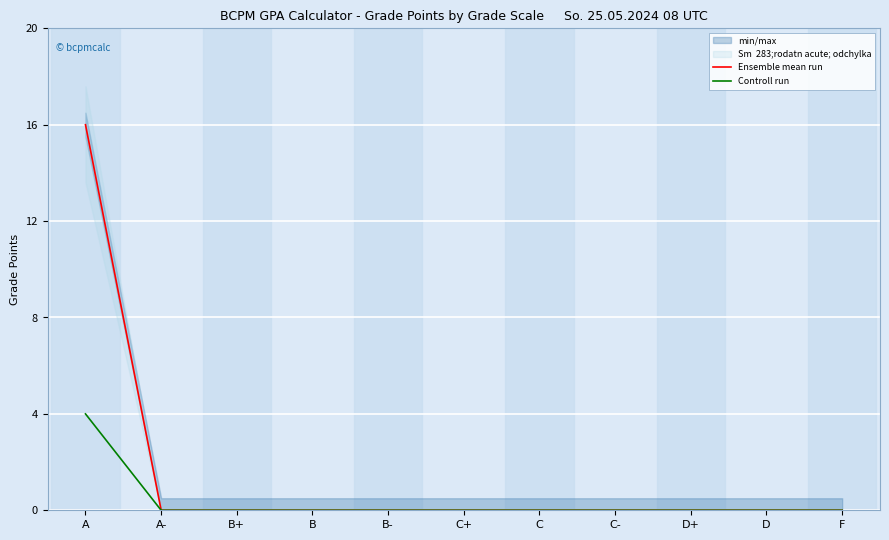

Reading left to right, transcribe all the data shown in this chart.

Ensemble mean run: A=16	A-=0	B+=0	B=0	B-=0	C+=0	C=0	C-=0	D+=0	D=0	F=0
Controll run: A=4	A-=0	B+=0	B=0	B-=0	C+=0	C=0	C-=0	D+=0	D=0	F=0